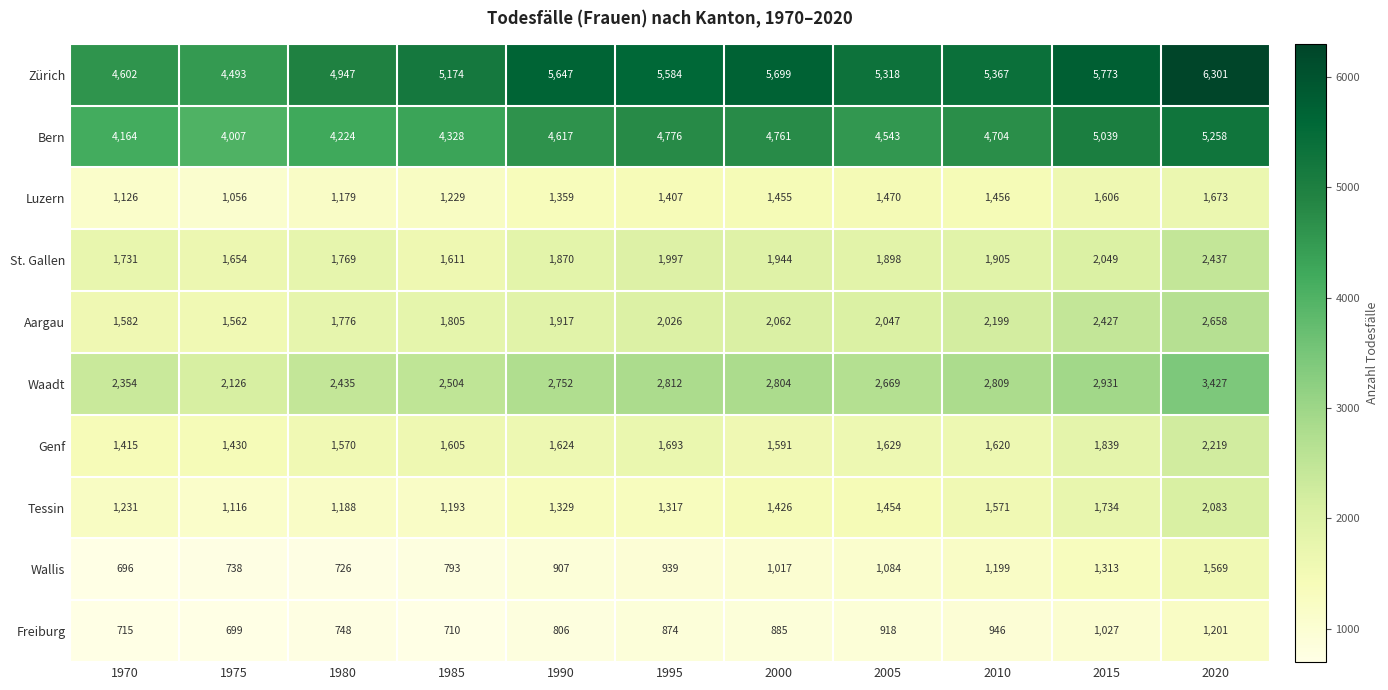

At how many categories does at least one series exceed 5695?

3